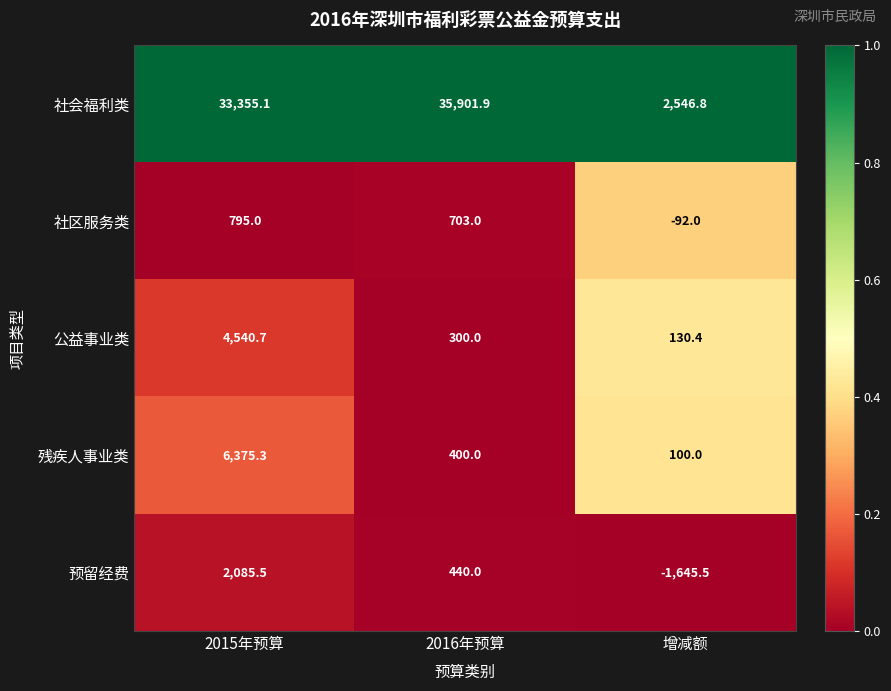

The 社会福利类 series shows 2546.8 at 增减额. True or false?

True